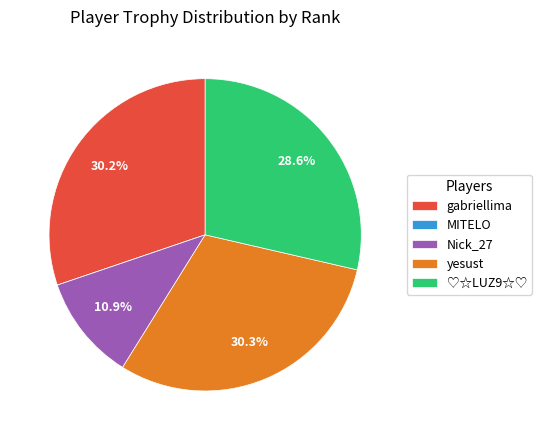

What percentage is NOT represented by Nick_27?

89.1%